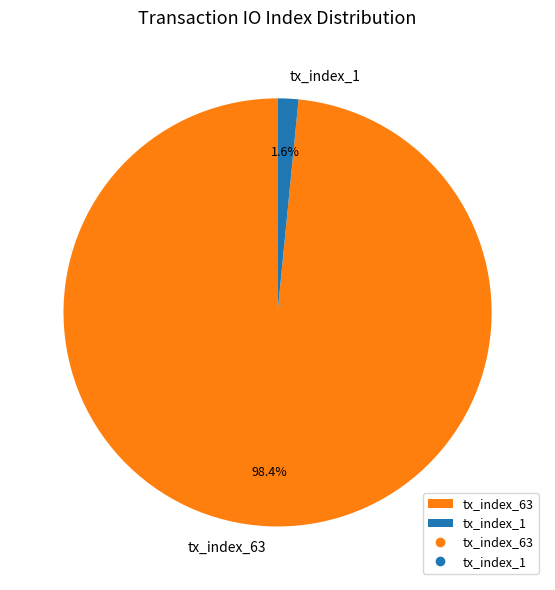

Does any single category account for the majority?

Yes